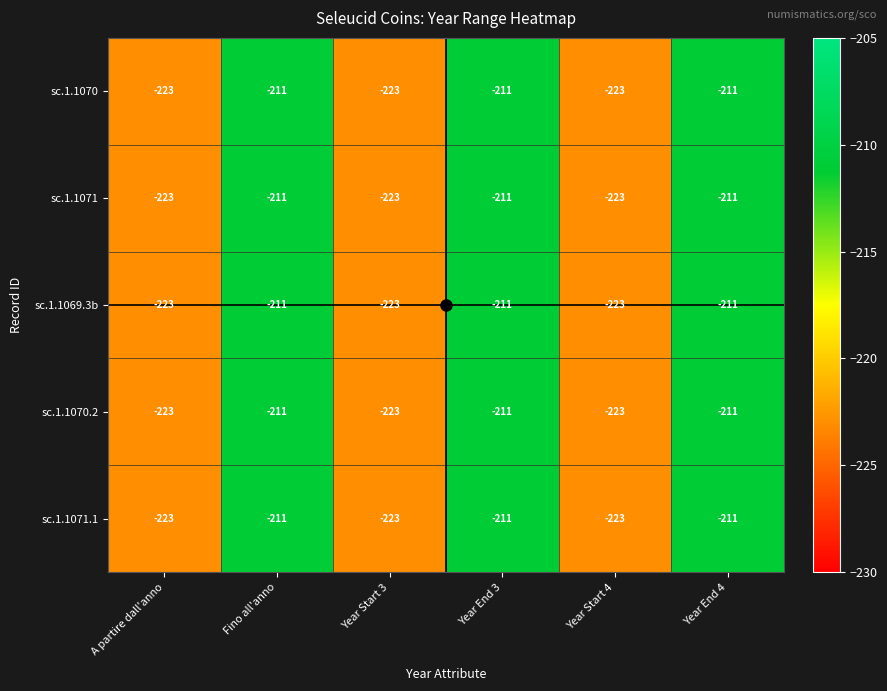

The value of sc.1.1070 at Year End 4 is -211. True or false?

True